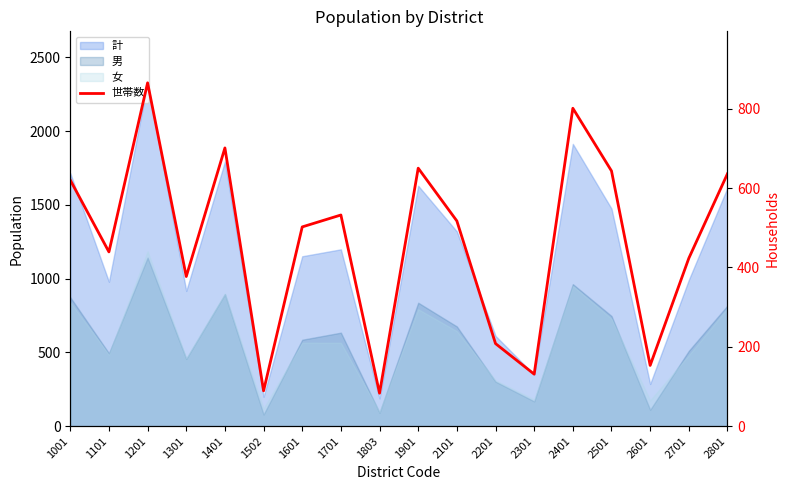

At which label does the data first exceed 517?

1001